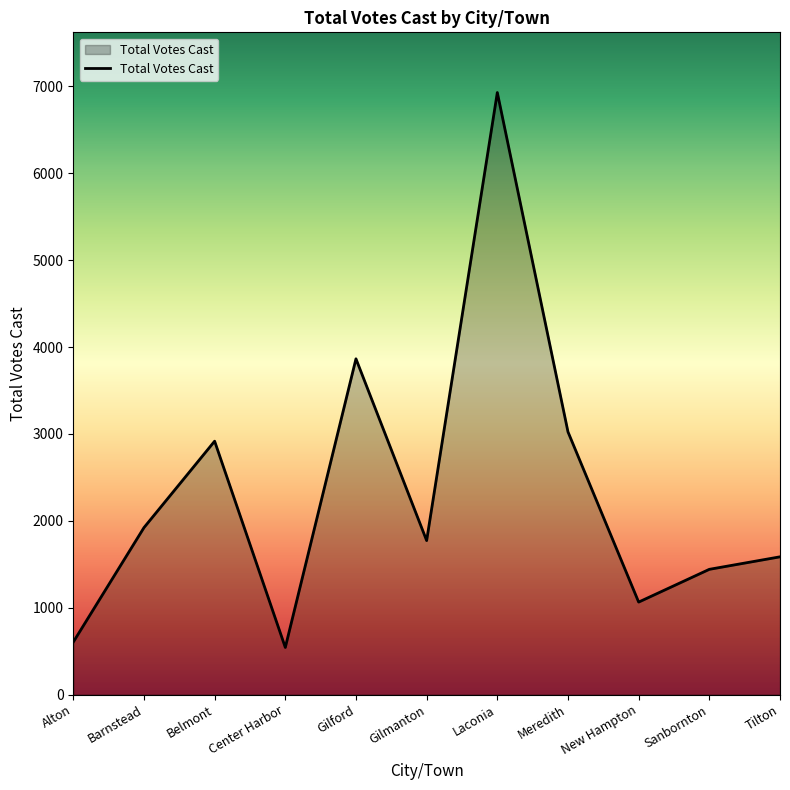

At which label does the data first exceed 1772?

Barnstead